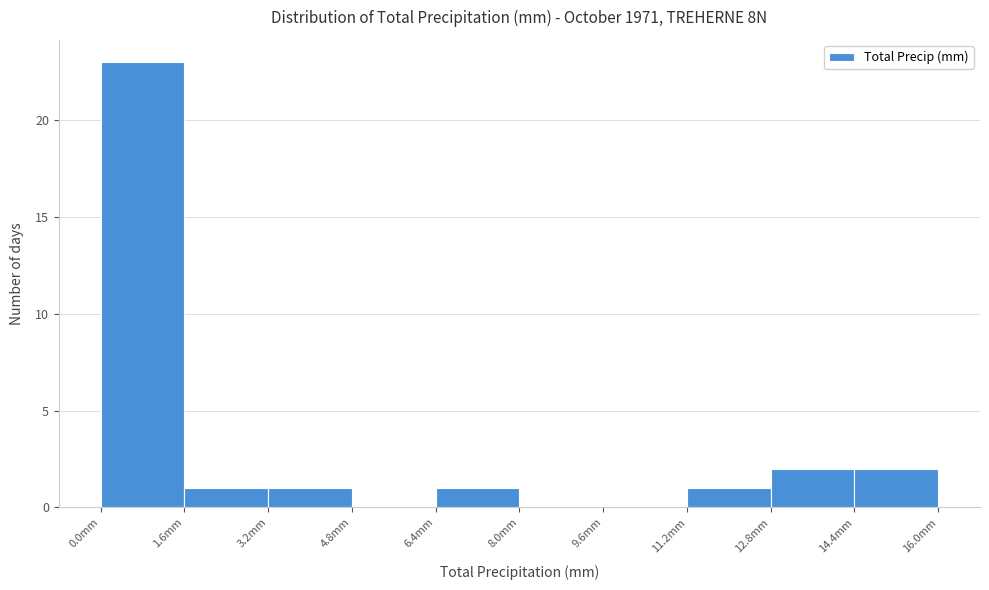

What is the height of the bar covering 1.6 to 3.2 on the x-axis? The values are not printed on the chart, so give them approximately, as read against the axis.

1